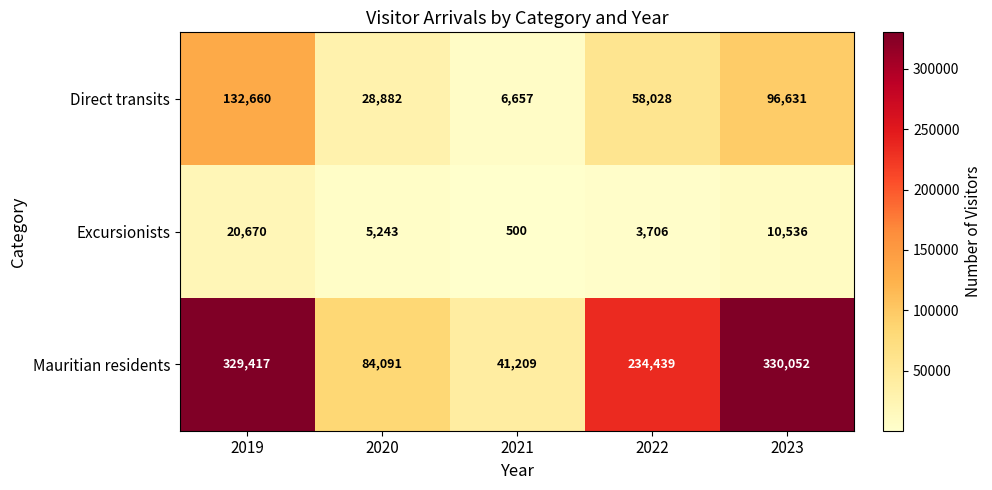

At which category is the sum across all series the highest?

2019